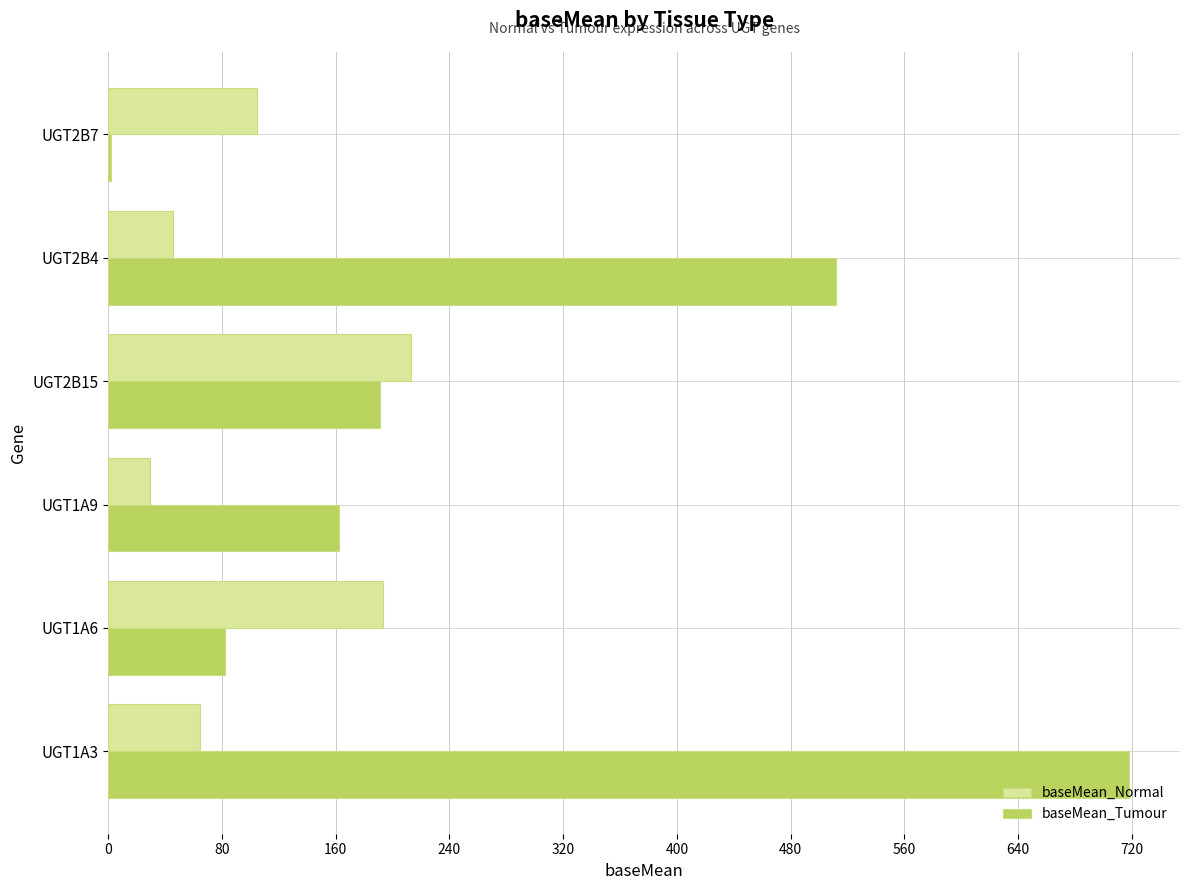

Which series changed the most between UGT1A6 and UGT2B15?

baseMean_Tumour